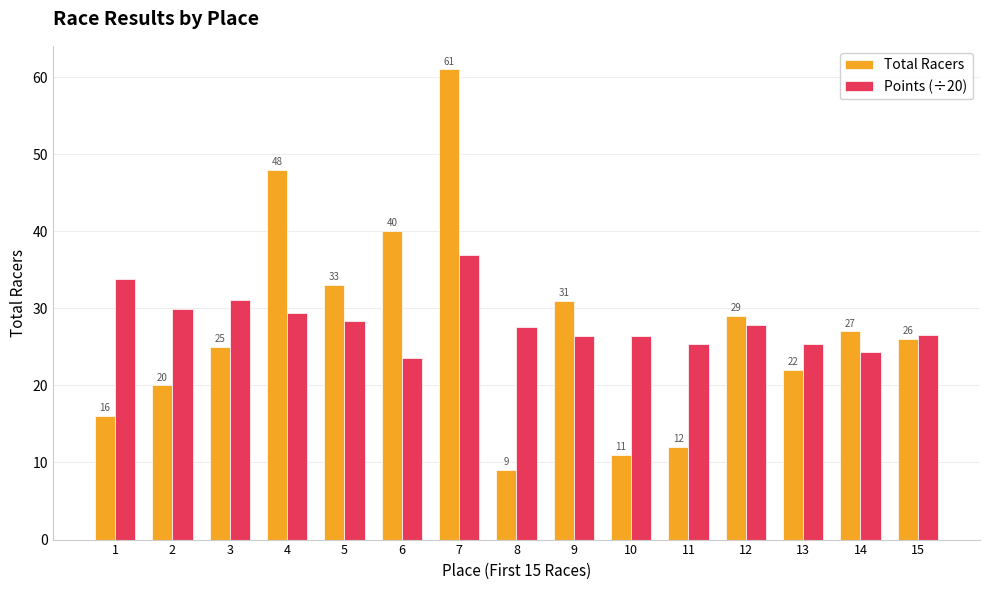

The Points (÷20) series shows 36.3 at 15. True or false?

False